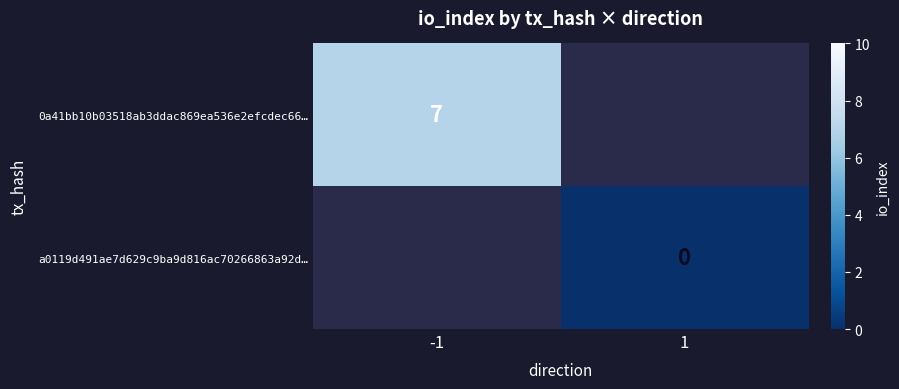

True or false: 0a41bb10b03518ab3ddac869ea536e2efcdec66… has a value of 2 at -1.

False